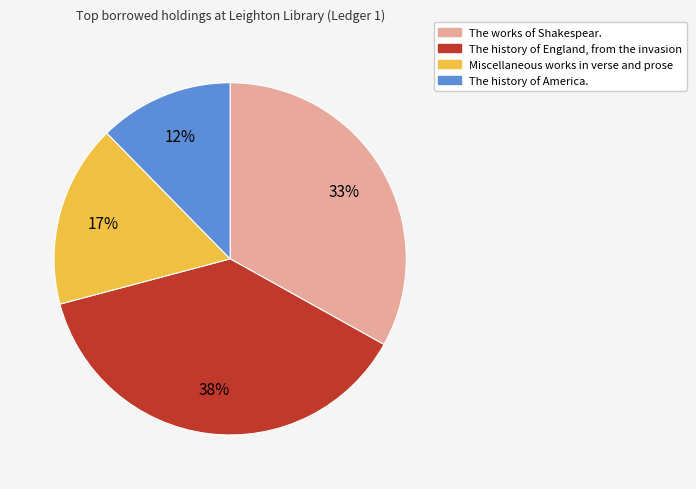

Combined, do Miscellaneous works in verse and prose and The history of America. account for over 50%?

No